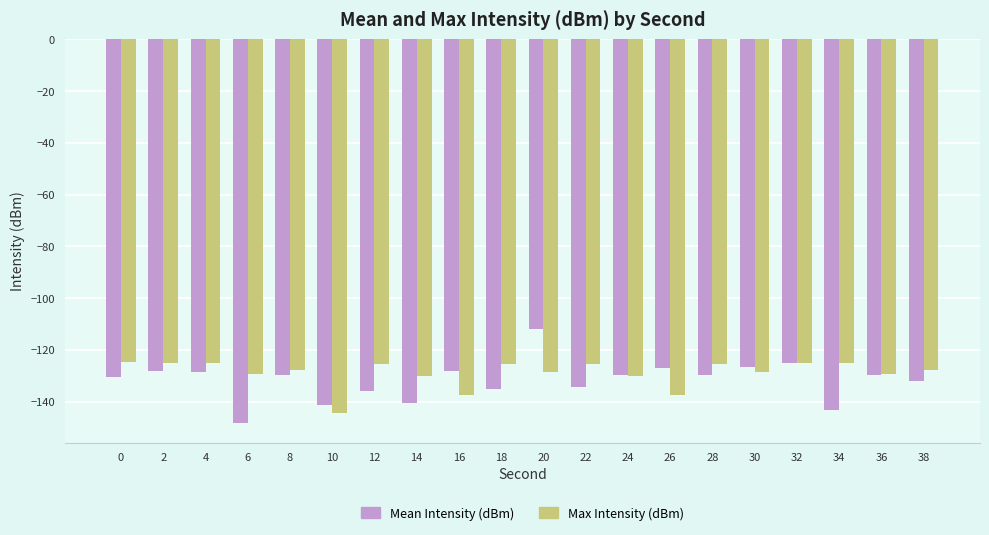

What is the difference between the second highest and minimum values in the Max Intensity (dBm) series?

19.3